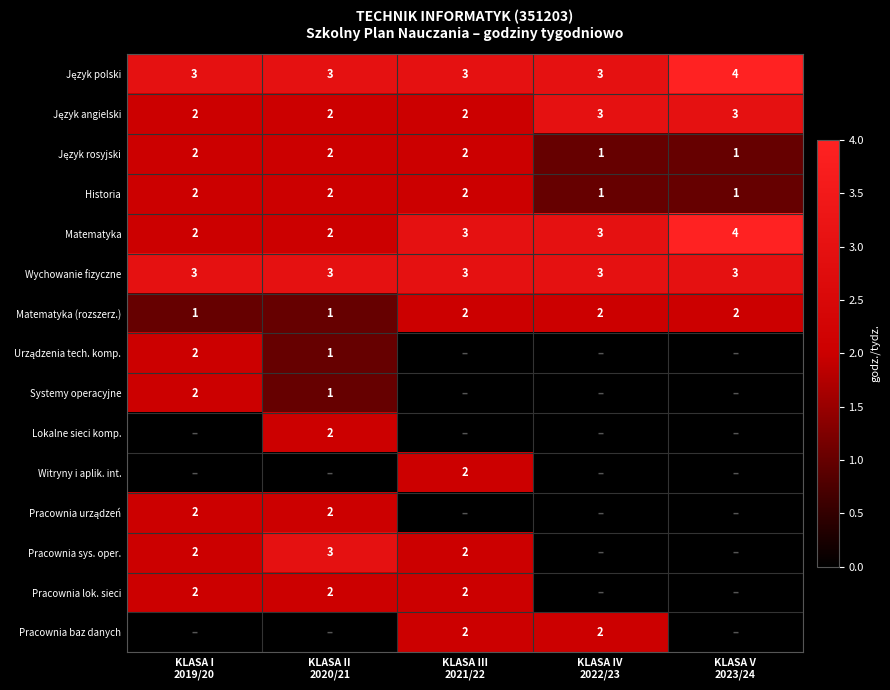

At which category does the chart reach its minimum across all series?

KLASA III
2021/22